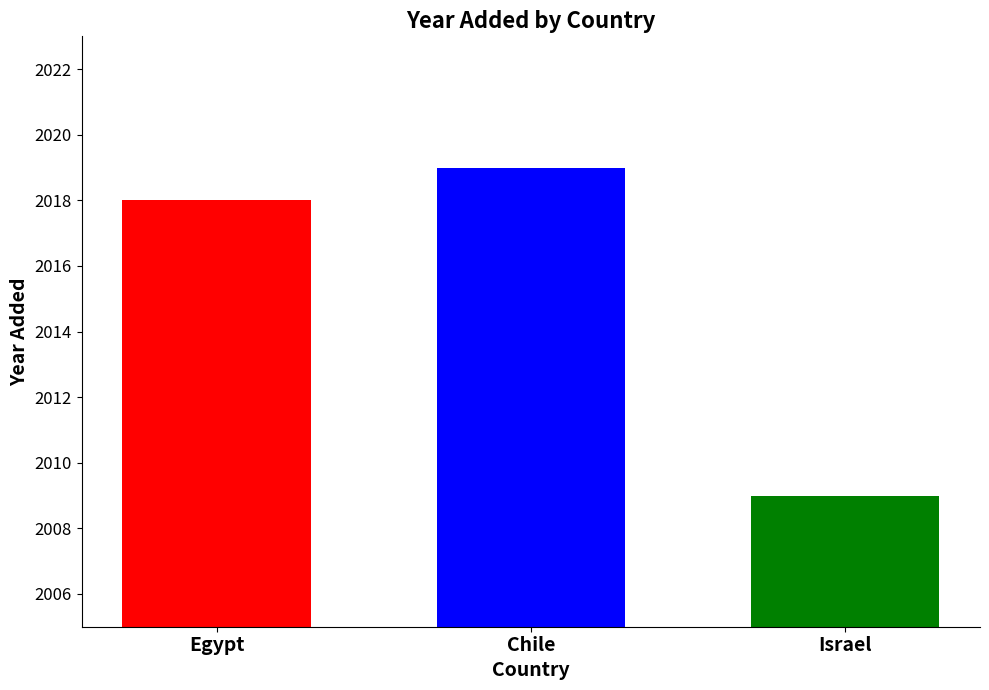

Reading right to left, what are all the values shown in this chart?

2009	2019	2018